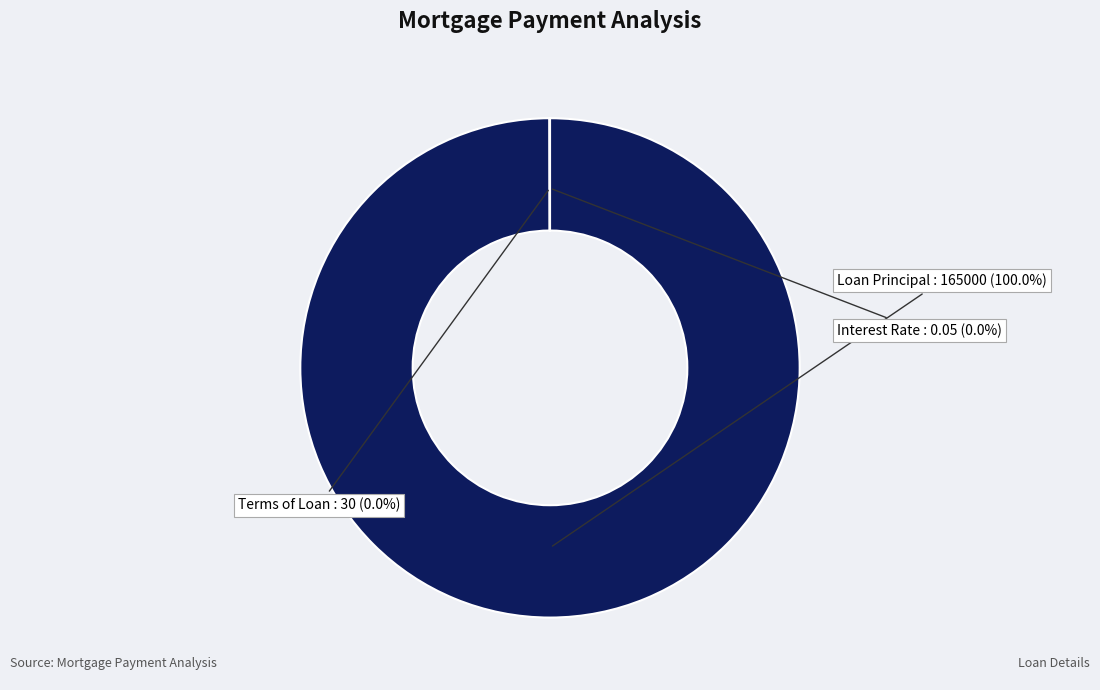

Is there any slice that represents more than half of the pie?

Yes